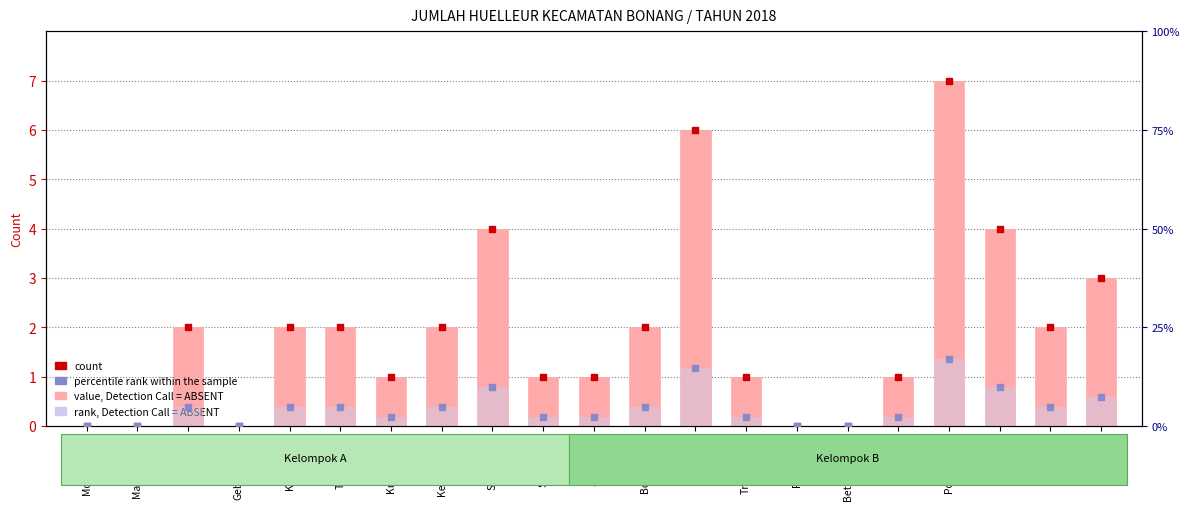

Is the value of value, Detection Call = ABSENT at Jatirogo greater than the value of rank, Detection Call = ABSENT at Weding?

No